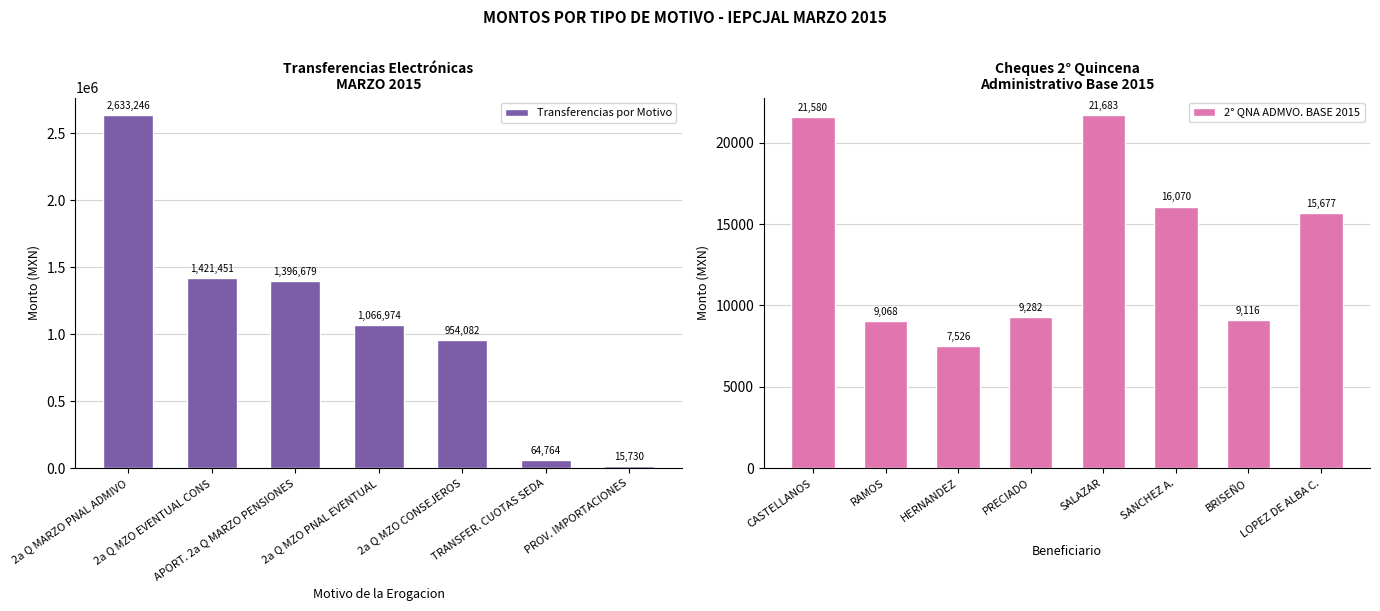

True or false: 2° QNA ADMVO. BASE 2015 has a value of 9068.0 at RAMOS.

True